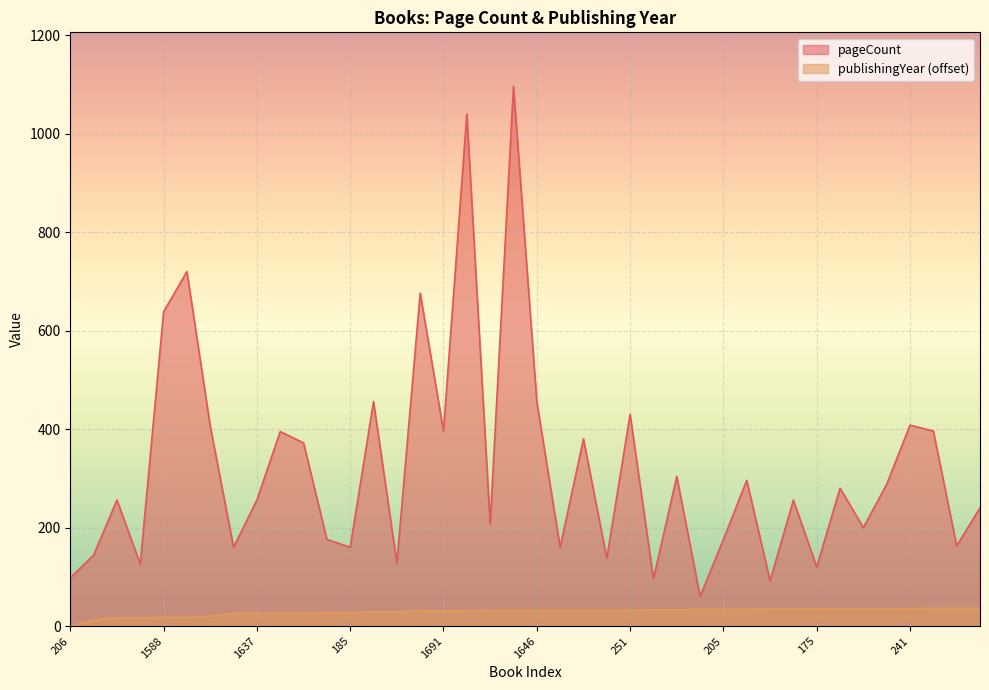

True or false: publishingYear has a value of 24 at 175.

False